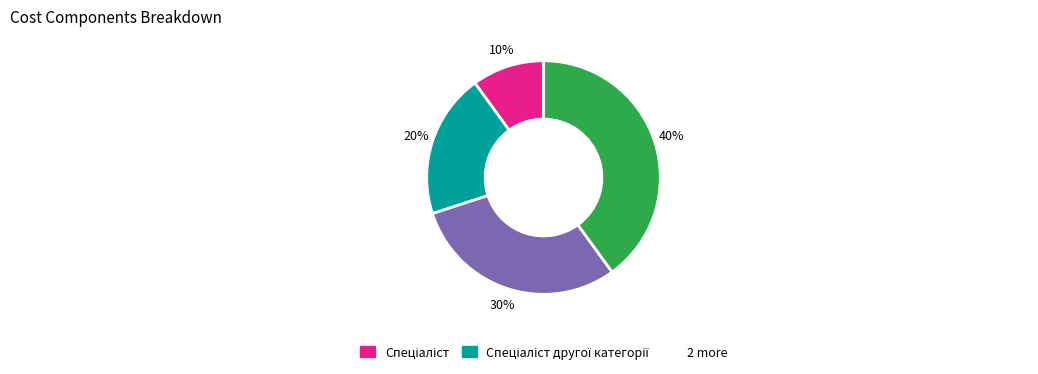

Does any single category account for the majority?

No